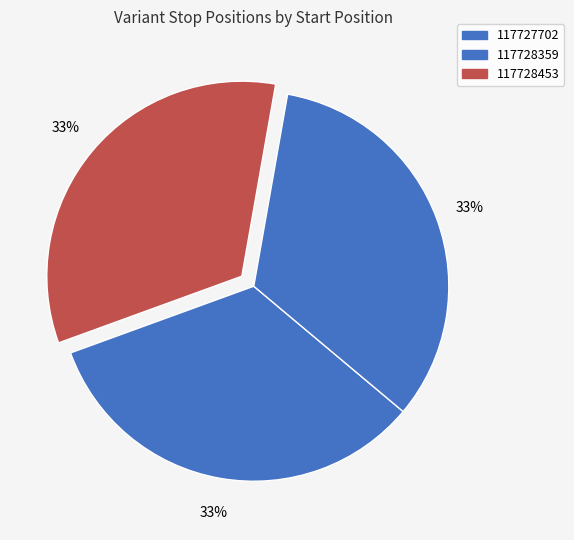

Combined, do 117728453 and 117728359 account for over 50%?

Yes